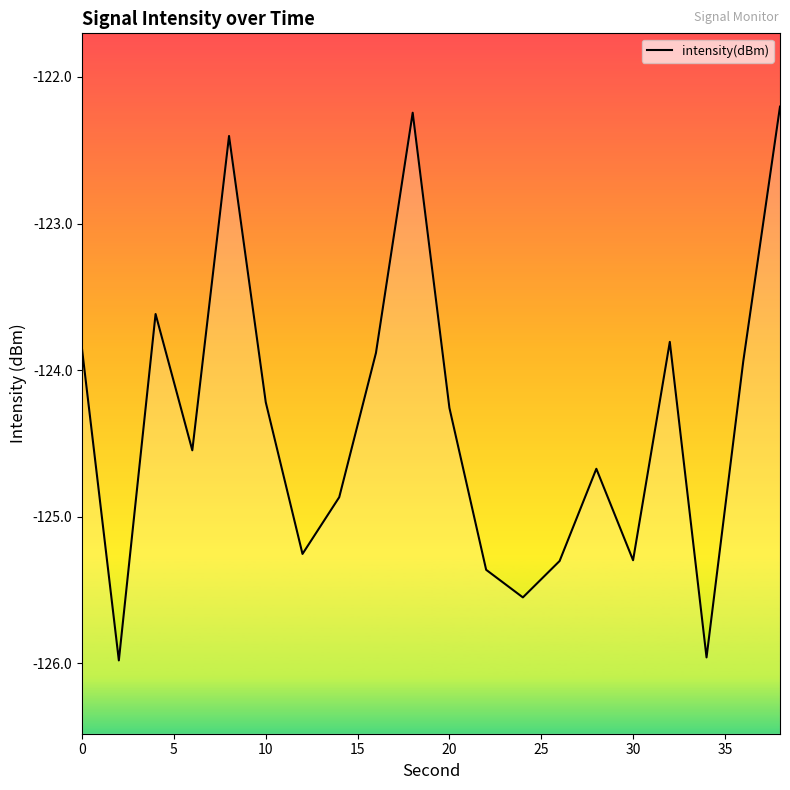

The chart shows a value of -125.3 at 30. True or false?

True